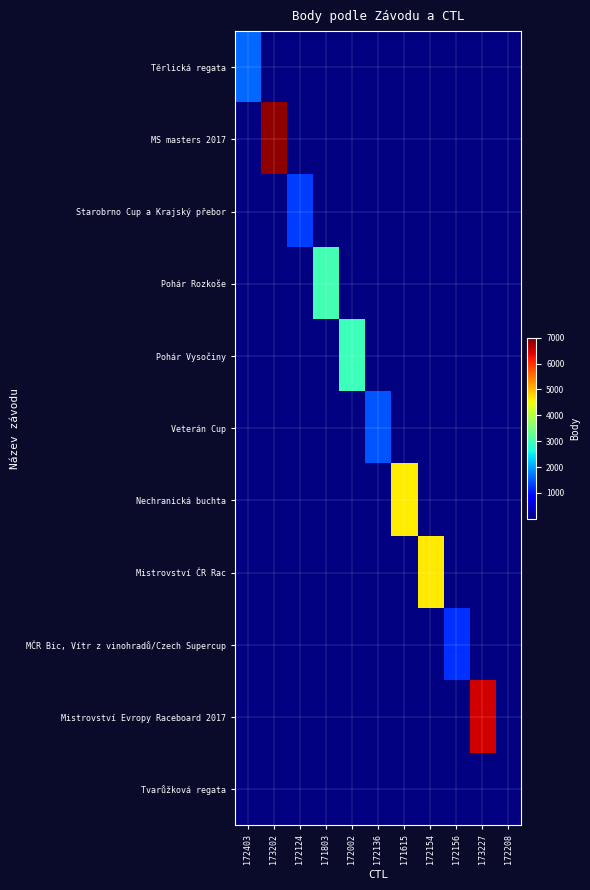

Reading left to right, what are all the values shown in this chart?

Těrlická regata: 172403=1608	173202=0	172124=0	171803=0	172002=0	172136=0	171615=0	172154=0	172156=0	173227=0	172208=0
MS masters 2017: 172403=0	173202=6879	172124=0	171803=0	172002=0	172136=0	171615=0	172154=0	172156=0	173227=0	172208=0
Starobrno Cup a Krajský přebor: 172403=0	173202=0	172124=1291	171803=0	172002=0	172136=0	171615=0	172154=0	172156=0	173227=0	172208=0
Pohár Rozkoše: 172403=0	173202=0	172124=0	171803=3024	172002=0	172136=0	171615=0	172154=0	172156=0	173227=0	172208=0
Pohár Vysočiny: 172403=0	173202=0	172124=0	171803=0	172002=2979	172136=0	171615=0	172154=0	172156=0	173227=0	172208=0
Veterán Cup: 172403=0	173202=0	172124=0	171803=0	172002=0	172136=1459	171615=0	172154=0	172156=0	173227=0	172208=0
Nechranická buchta: 172403=0	173202=0	172124=0	171803=0	172002=0	172136=0	171615=4601	172154=0	172156=0	173227=0	172208=0
Mistrovství ČR Rac: 172403=0	173202=0	172124=0	171803=0	172002=0	172136=0	171615=0	172154=4648	172156=0	173227=0	172208=0
MČR Bic, Vítr z vinohradů/Czech Supercup: 172403=0	173202=0	172124=0	171803=0	172002=0	172136=0	171615=0	172154=0	172156=1224	173227=0	172208=0
Mistrovství Evropy Raceboard 2017: 172403=0	173202=0	172124=0	171803=0	172002=0	172136=0	171615=0	172154=0	172156=0	173227=6504	172208=0
Tvarůžková regata: 172403=0	173202=0	172124=0	171803=0	172002=0	172136=0	171615=0	172154=0	172156=0	173227=0	172208=0